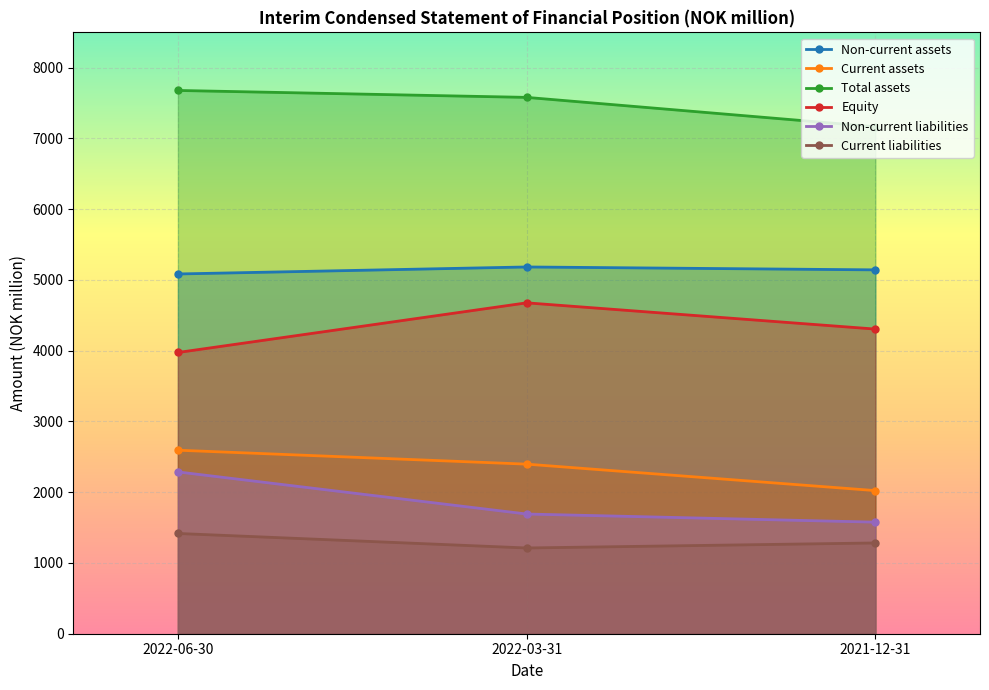

The Equity series shows 4306 at 2021-12-31. True or false?

True